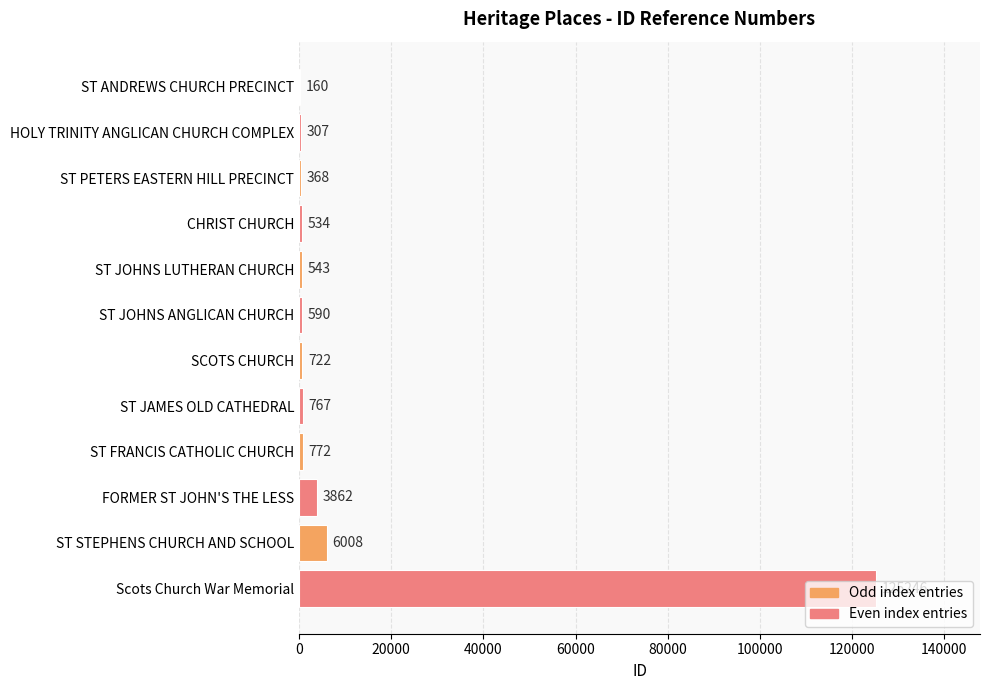

Between SCOTS CHURCH and ST JOHNS LUTHERAN CHURCH, which is larger?

SCOTS CHURCH